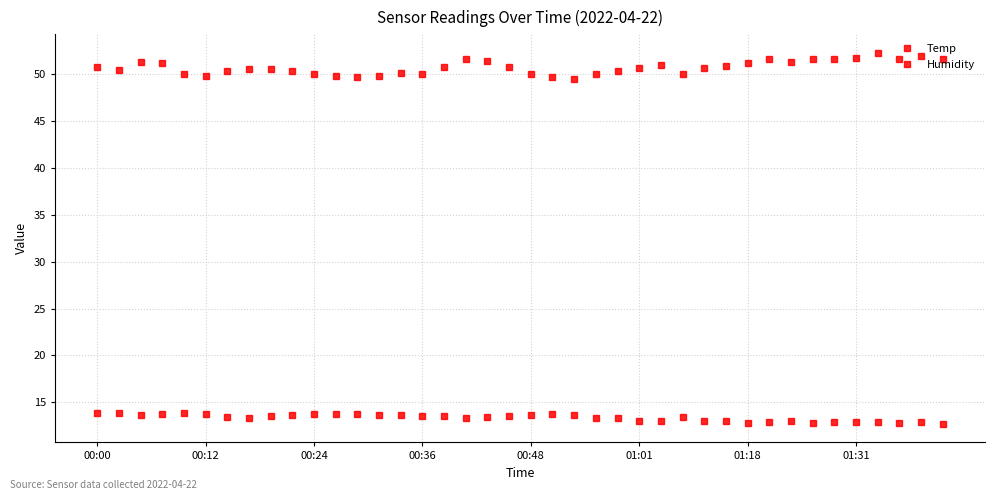

Count the number of categories in the chart.

40